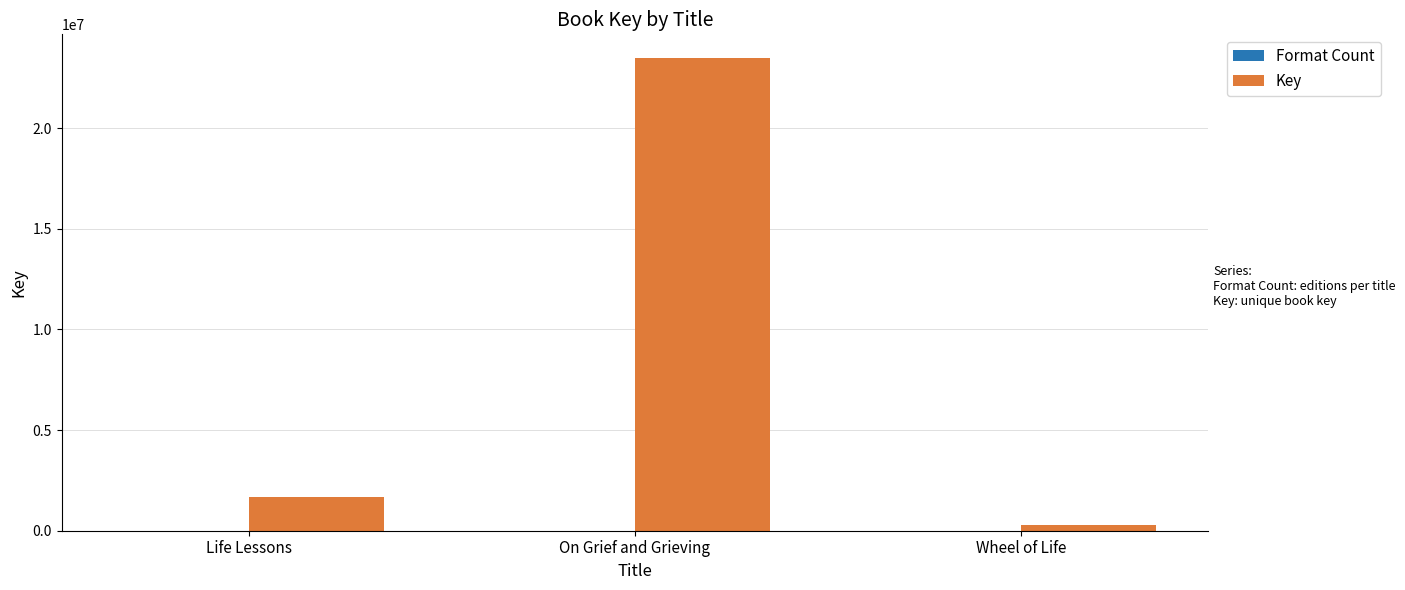

Which category has the highest value in the Key series?

On Grief and Grieving